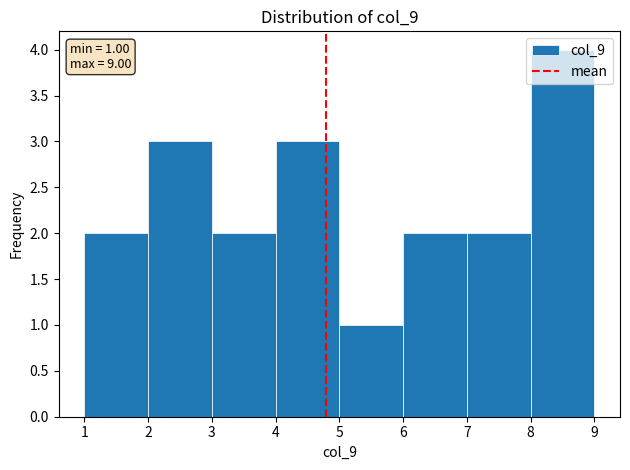

Which range on the x-axis has the tallest bar?

8 to 9